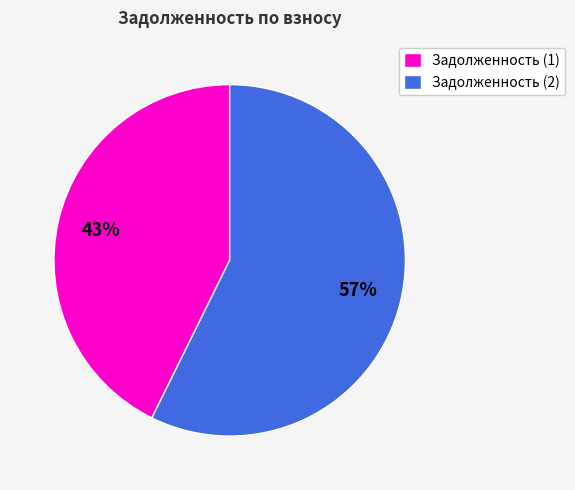

The Задолженность (2) slice represents 43% of the pie. True or false?

False